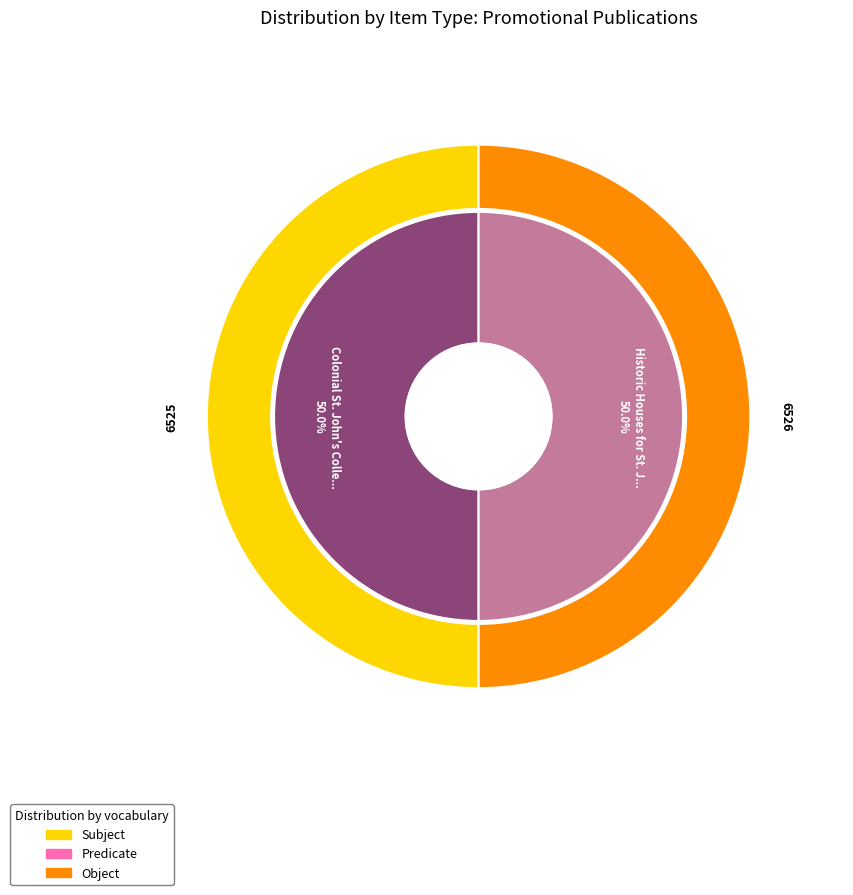

Combined, do Historic Houses for St. John's and Colonial St. John's College account for over 50%?

Yes